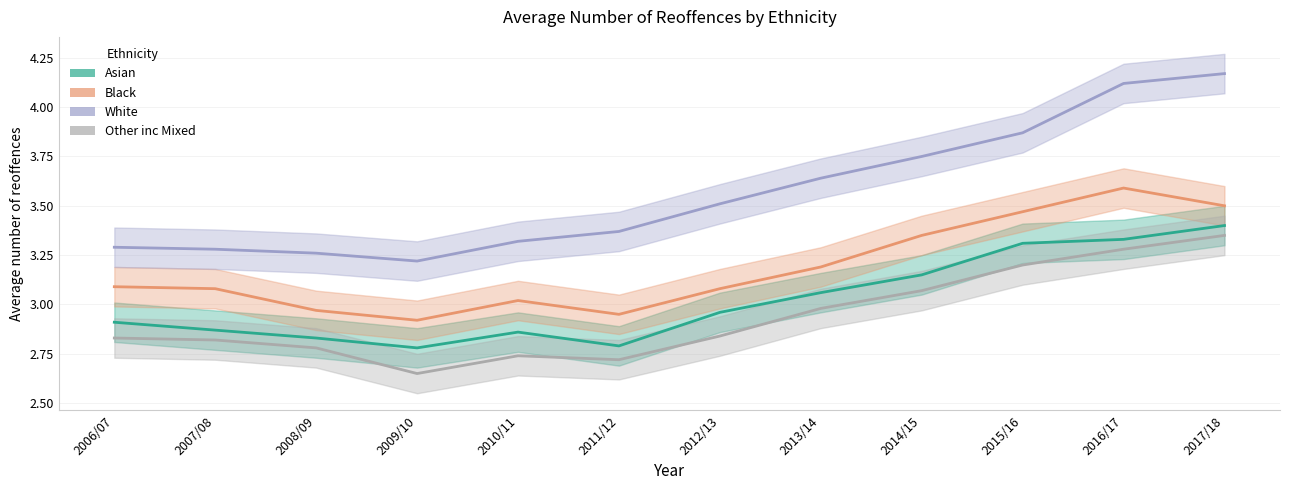

Does the chart display data point markers on the line(s)?

No